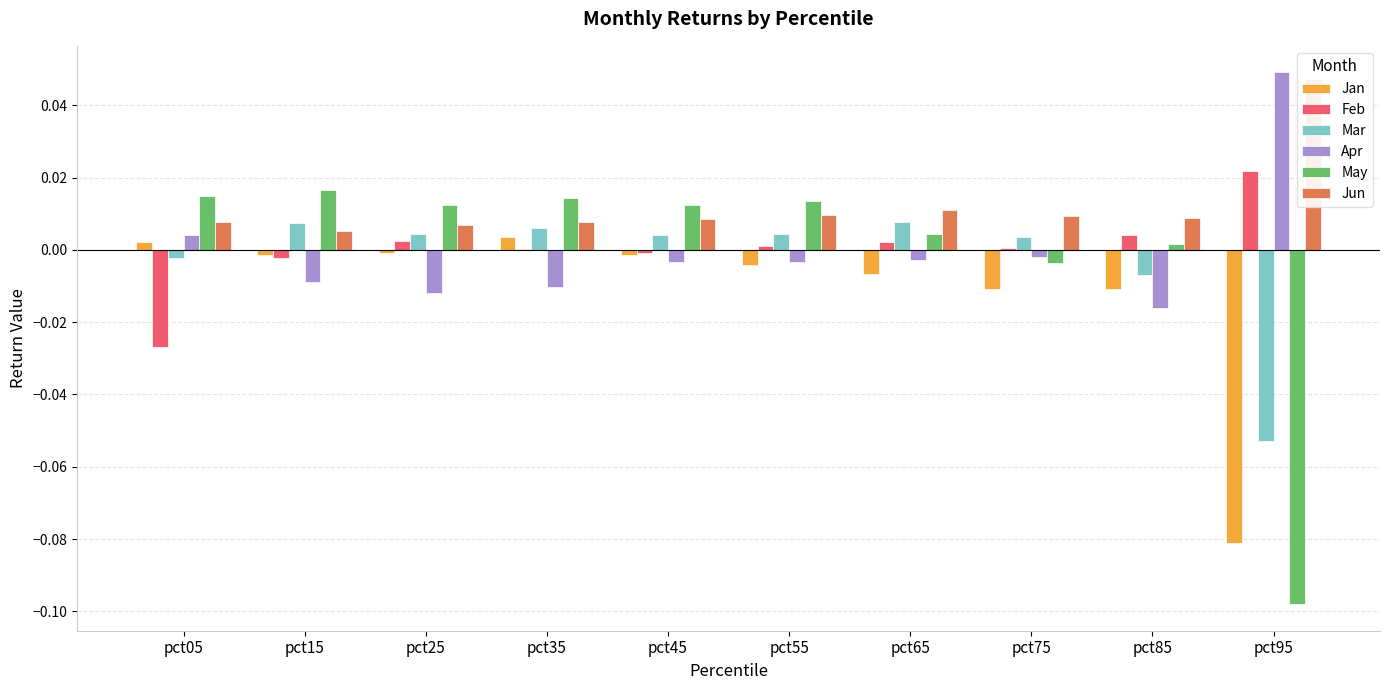

Is it true that May equals 0.0 at pct45?

False